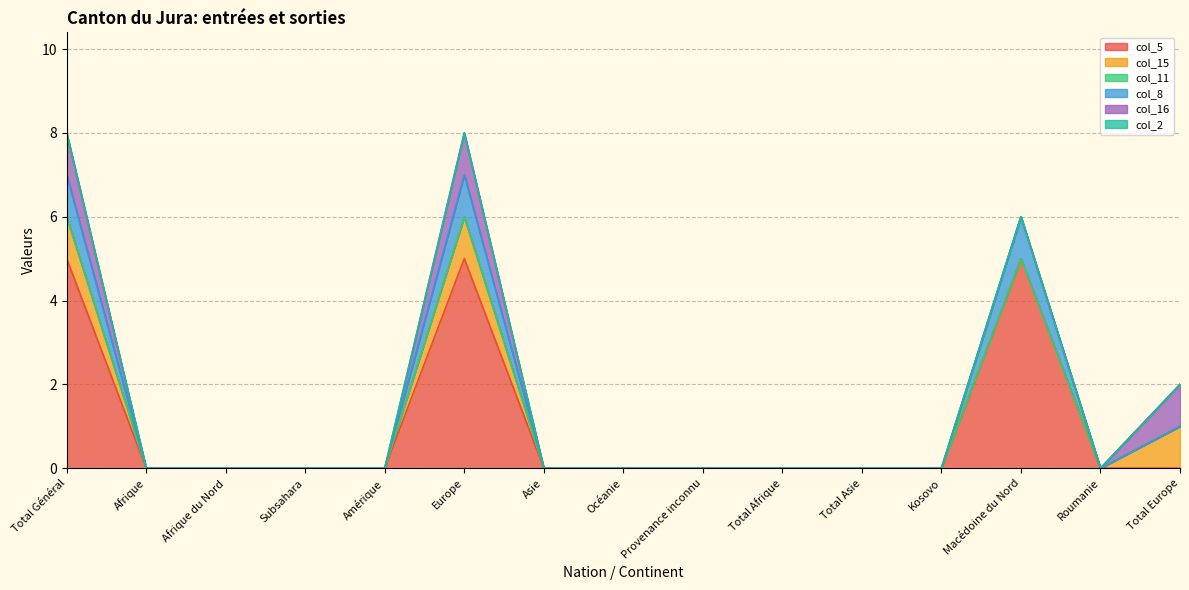

Does the chart display data point markers on the line(s)?

No